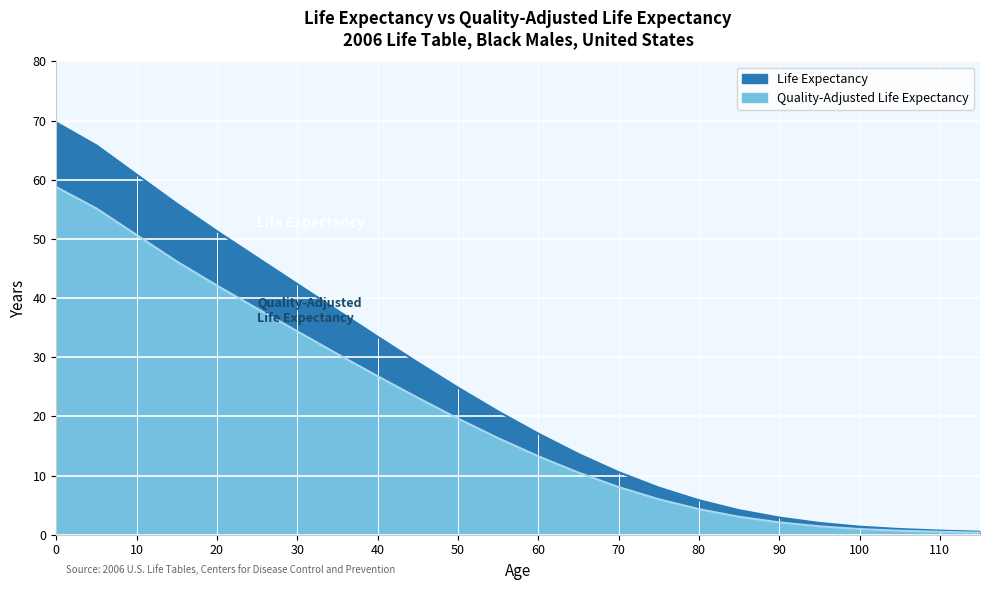

At 55, list the series in order from smallest to largest.

Quality-Adjusted Life Expectancy, Life Expectancy